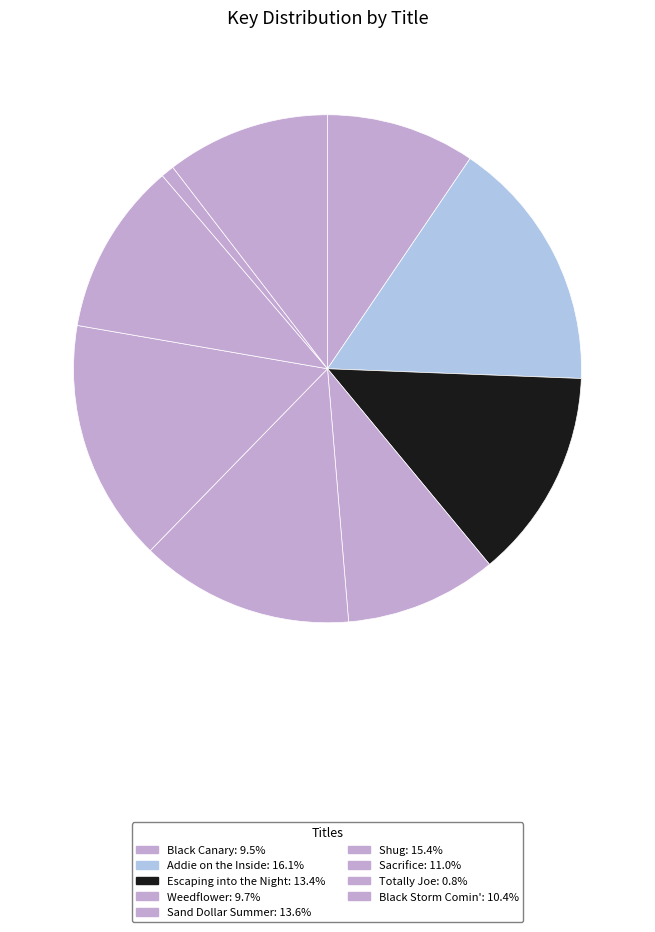

Count the number of slices in the pie.

9